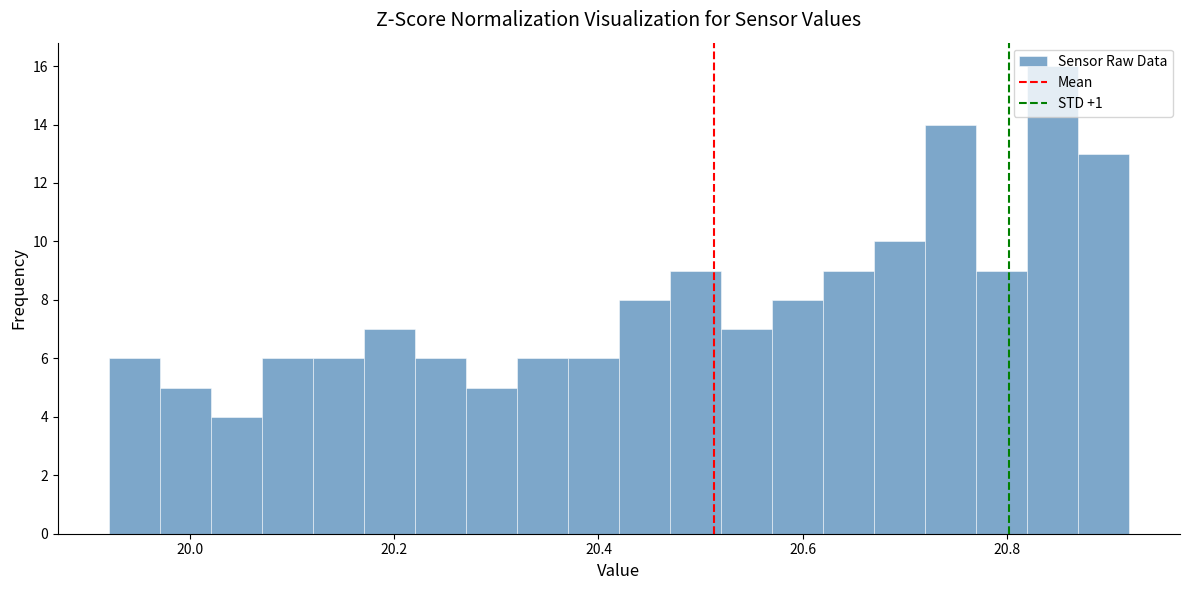

Read against the x-axis, roughly where is the centre of the tallest bar?

20.84